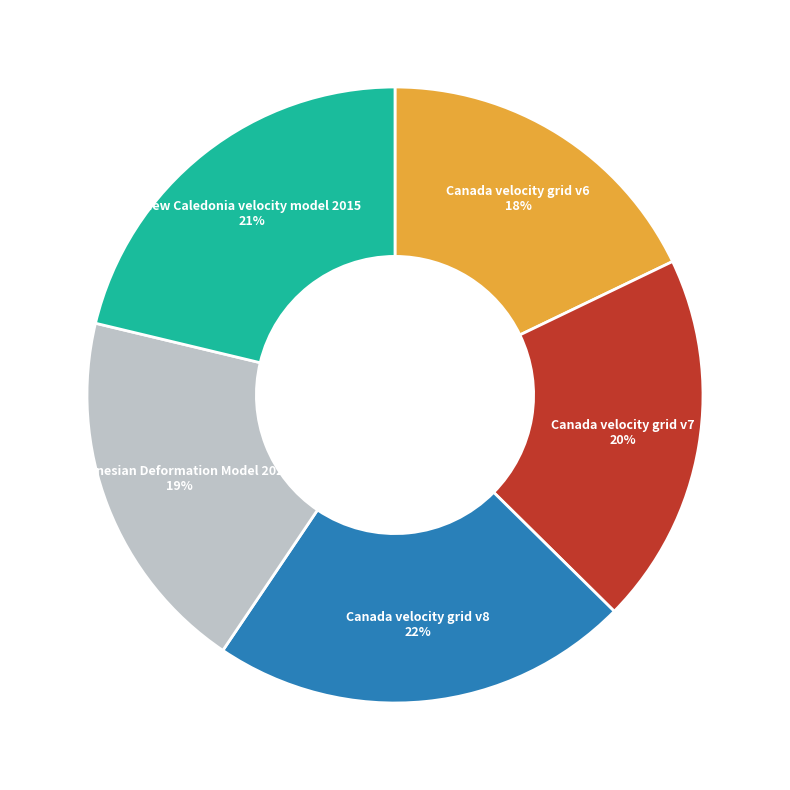

Which category has the biggest portion of the pie?

Canada velocity grid v8